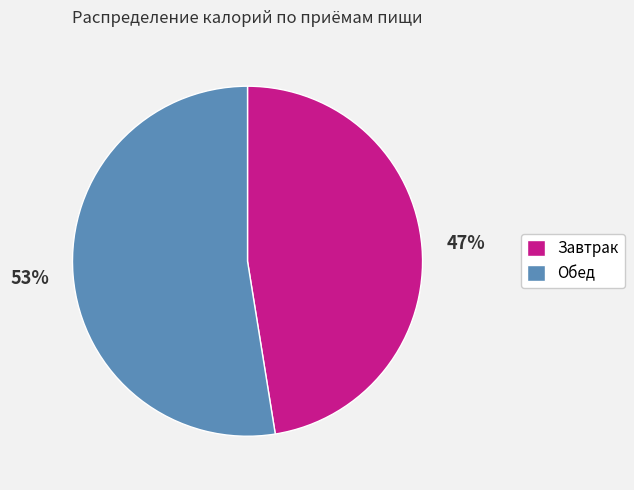

Combined, do Обед and Завтрак account for over 50%?

Yes